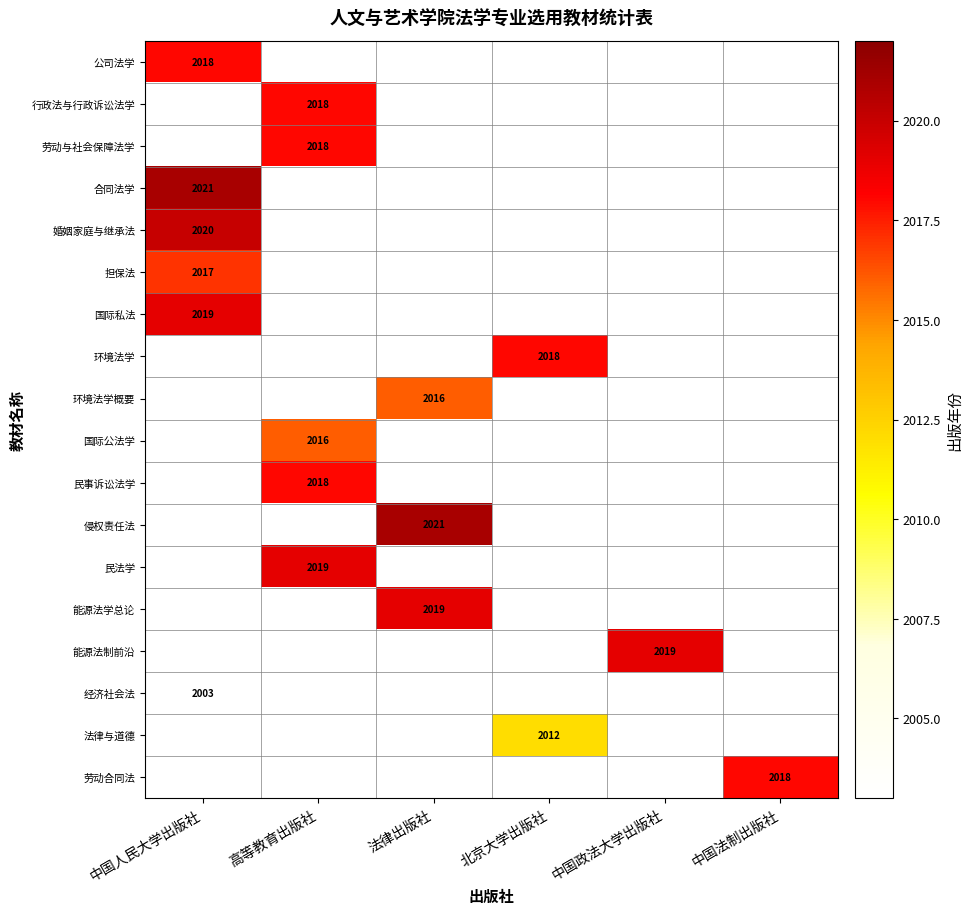

True or false: 劳动与社会保障法学 has a value of 869 at 高等教育出版社.

False